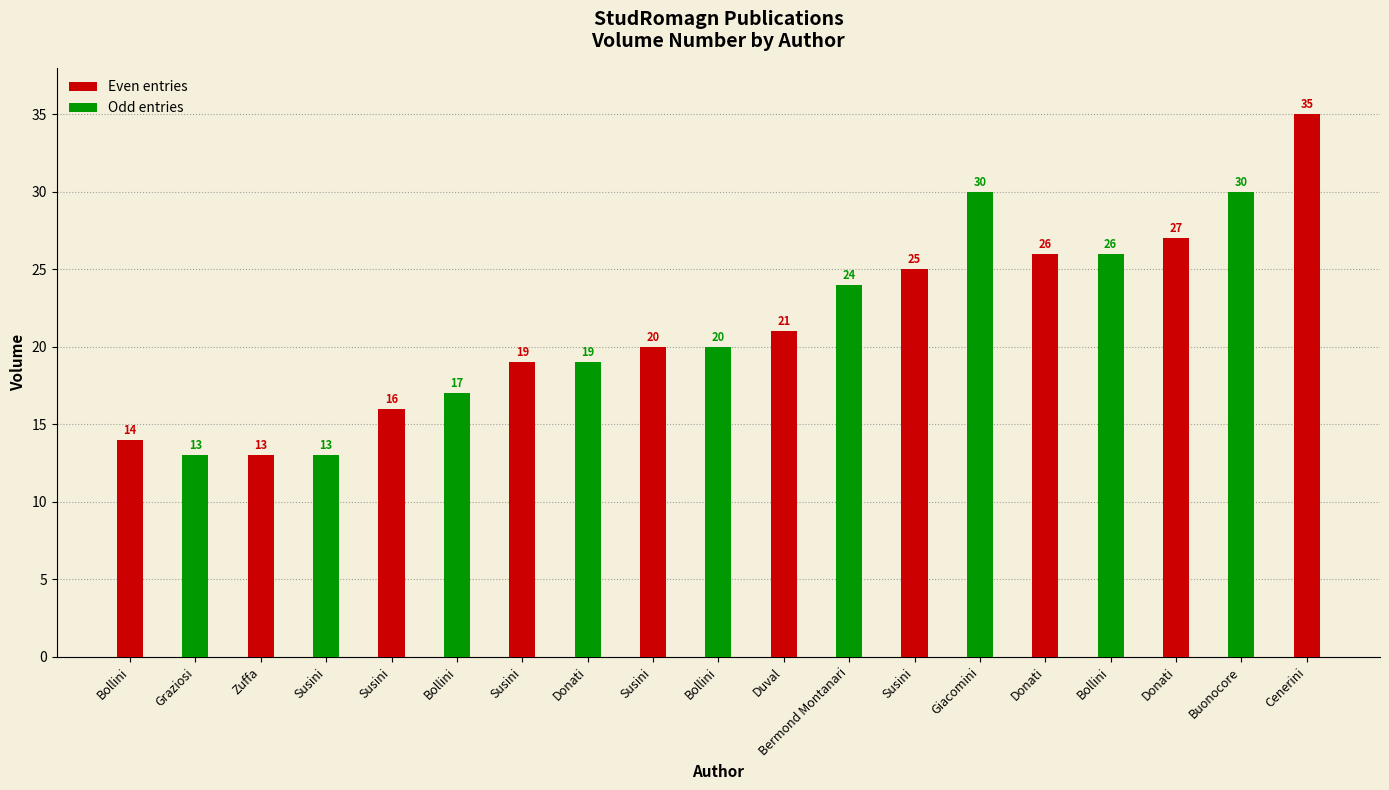

The chart shows a value of 19 at Zuffa, M.. True or false?

False